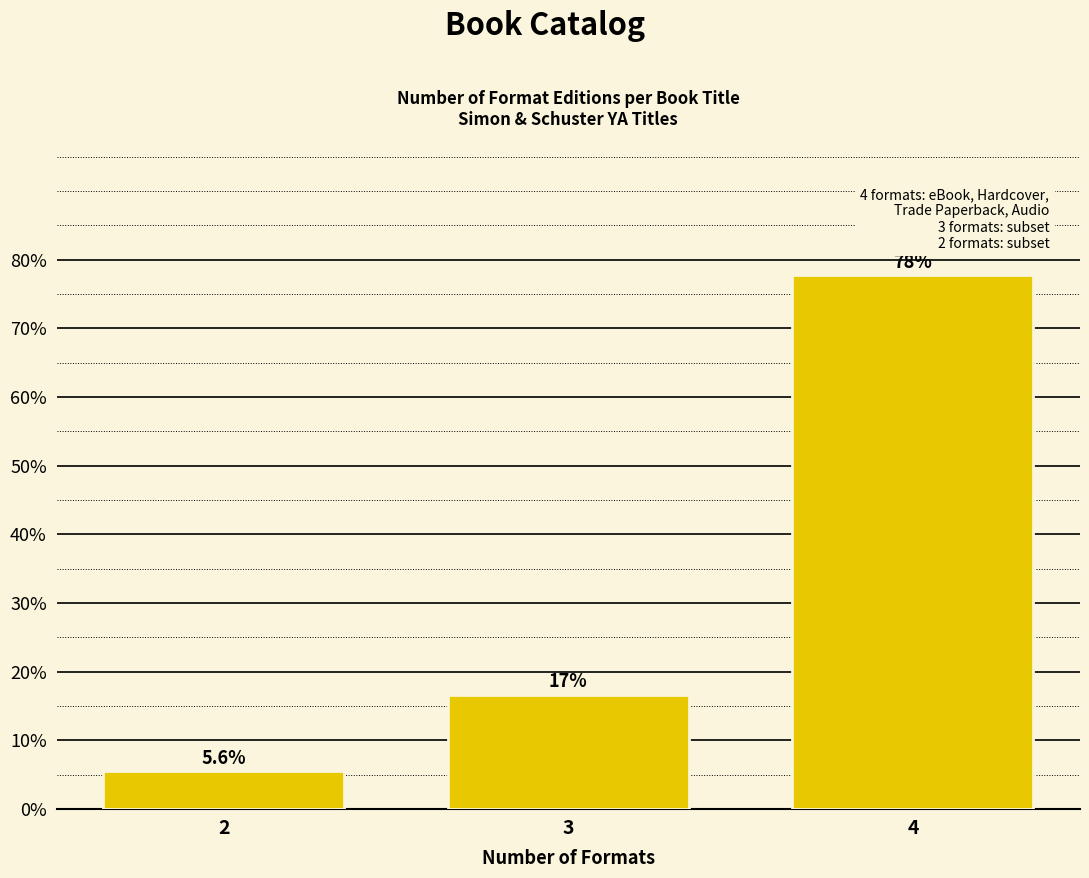

Reading left to right, extract all data points from this chart.

5.6	16.7	77.8